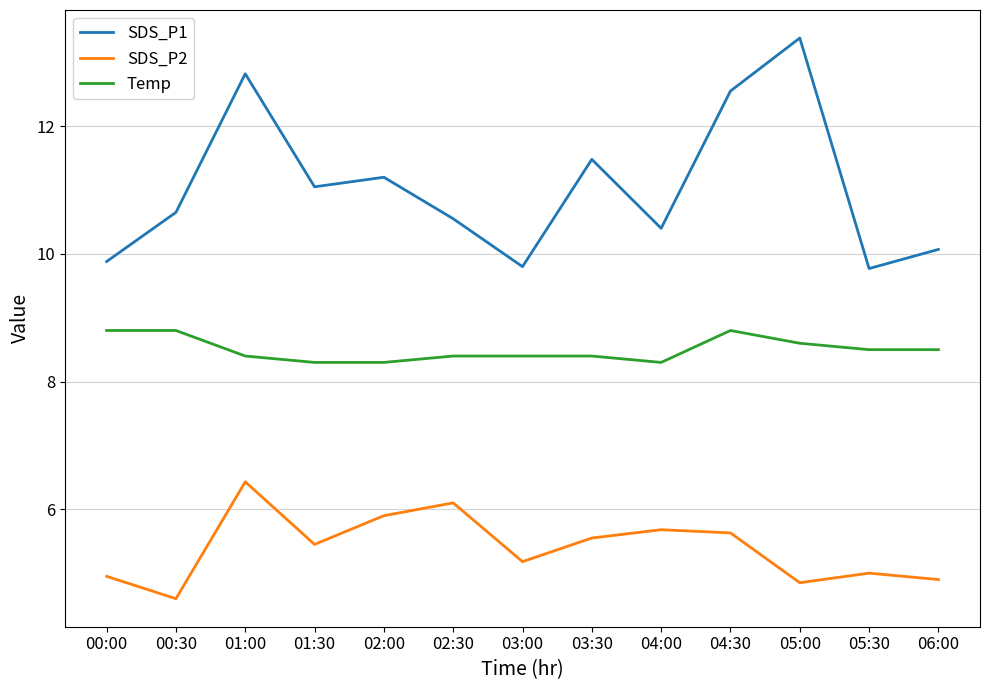

Where does the SDS_P1 series first go above 10?

00:30